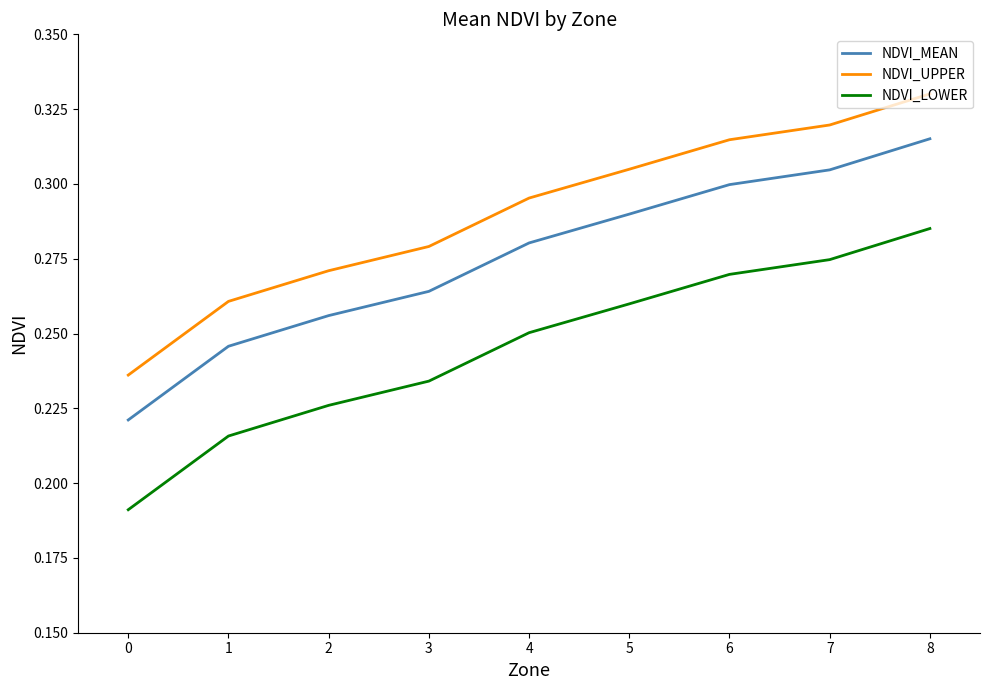

At how many categories does at least one series exceed 0?

9